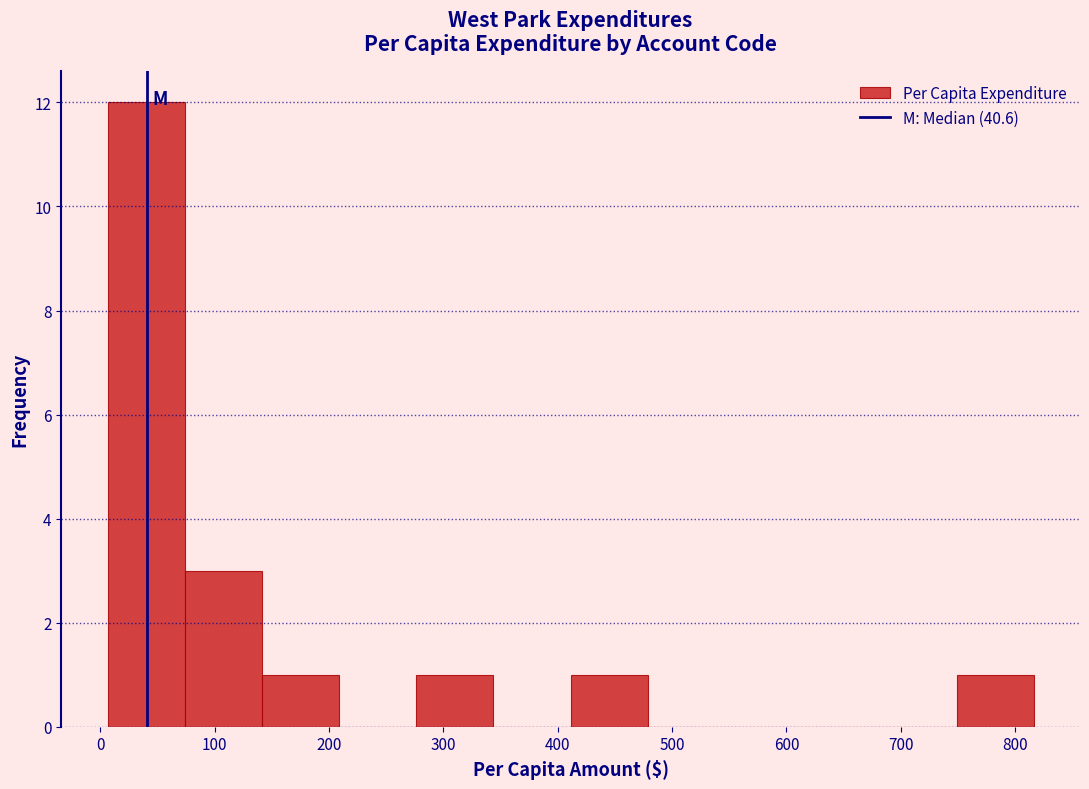

Reading left to right, list every bar in this chart as the range it spans on the x-axis followed by its height. Neither the bar edges nor the heights are printed on the chart, so give them approximately, as read against the axes.

10 to 70: 12
70 to 140: 3
140 to 210: 1
210 to 280: 0
280 to 340: 1
340 to 410: 0
410 to 480: 1
480 to 550: 0
550 to 610: 0
610 to 680: 0
680 to 750: 0
750 to 820: 1